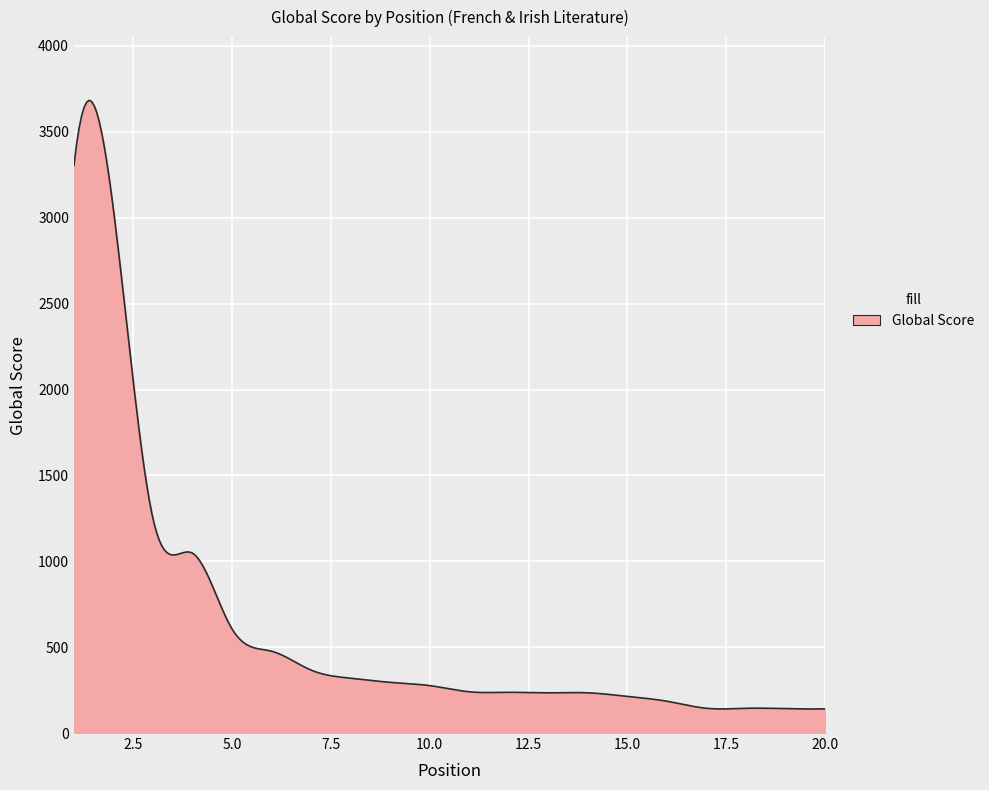

Does the chart have visible grid lines?

Yes